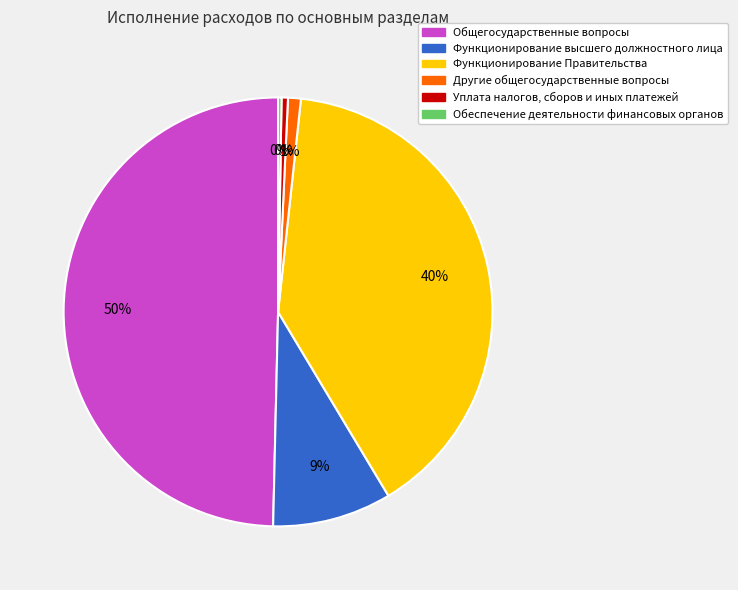

What percentage is the Функционирование высшего должностного лица slice, to the nearest percent?

9%